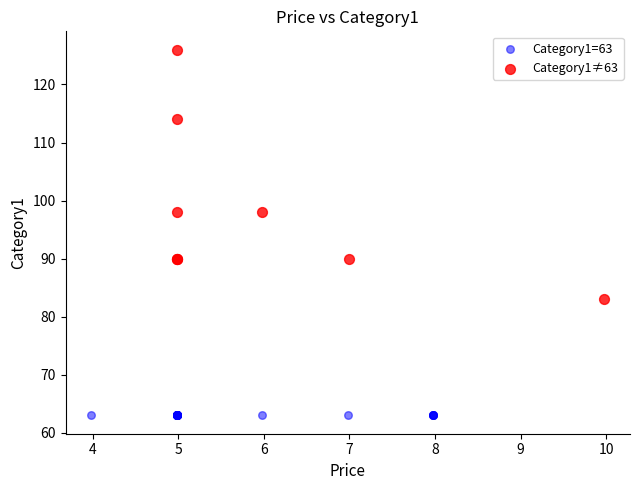

Which series contains the highest Y value?

Category1≠63